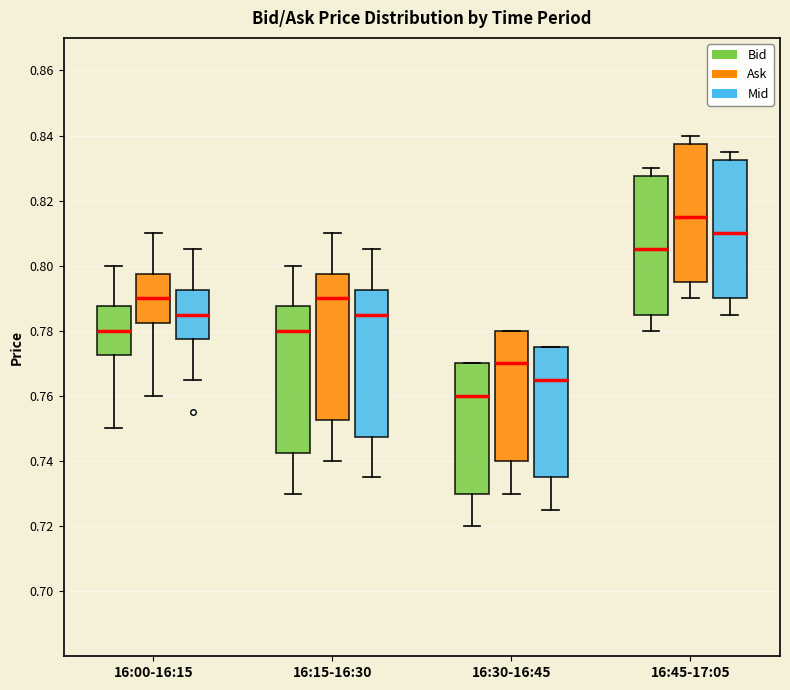

Reading left to right, transcribe this box plot: for each box, give where its median line is, the range the box spans, and where its two whiskers end, as read against the y-axis. The values are not printed on the chart, so give them approximately, as read against the axis.

16:00-16:15 (Bid): median 0.780, box 0.772 to 0.788, whiskers 0.750 to 0.800
16:00-16:15 (Ask): median 0.790, box 0.782 to 0.798, whiskers 0.760 to 0.810
16:00-16:15 (Mid): median 0.786, box 0.778 to 0.792, whiskers 0.766 to 0.806
16:15-16:30 (Bid): median 0.780, box 0.742 to 0.788, whiskers 0.730 to 0.800
16:15-16:30 (Ask): median 0.790, box 0.752 to 0.798, whiskers 0.740 to 0.810
16:15-16:30 (Mid): median 0.786, box 0.748 to 0.792, whiskers 0.736 to 0.806
16:30-16:45 (Bid): median 0.760, box 0.730 to 0.770, whiskers 0.720 to 0.770
16:30-16:45 (Ask): median 0.770, box 0.740 to 0.780, whiskers 0.730 to 0.780
16:30-16:45 (Mid): median 0.766, box 0.736 to 0.776, whiskers 0.726 to 0.776
16:45-17:05 (Bid): median 0.806, box 0.786 to 0.828, whiskers 0.780 to 0.830
16:45-17:05 (Ask): median 0.816, box 0.796 to 0.838, whiskers 0.790 to 0.840
16:45-17:05 (Mid): median 0.810, box 0.790 to 0.832, whiskers 0.786 to 0.836